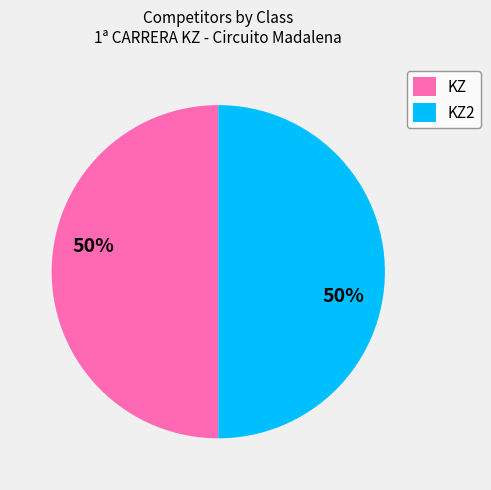

True or false: KZ accounts for 50% of the total.

True